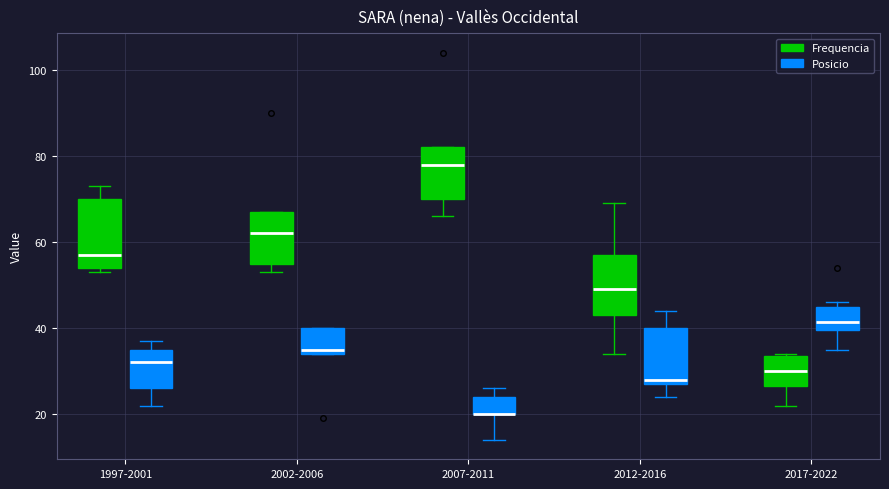

Where does the lower whisker of the box for 2007-2011 (Posicio) end on the y-axis? The values are not printed on the chart, so give them approximately, as read against the axis.

14